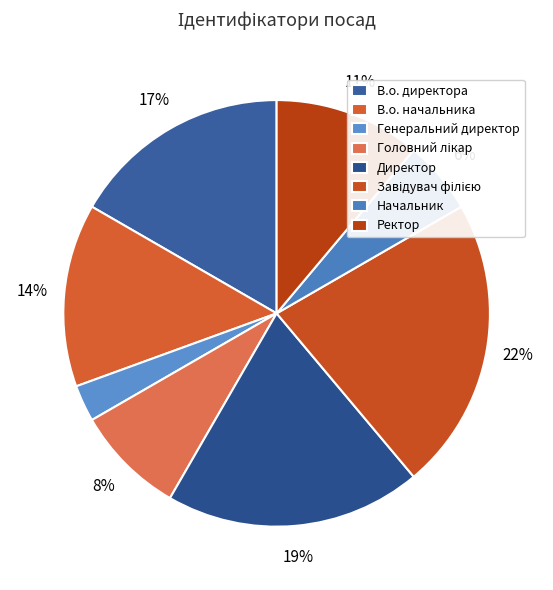

Which category has the biggest portion of the pie?

Завідувач філією